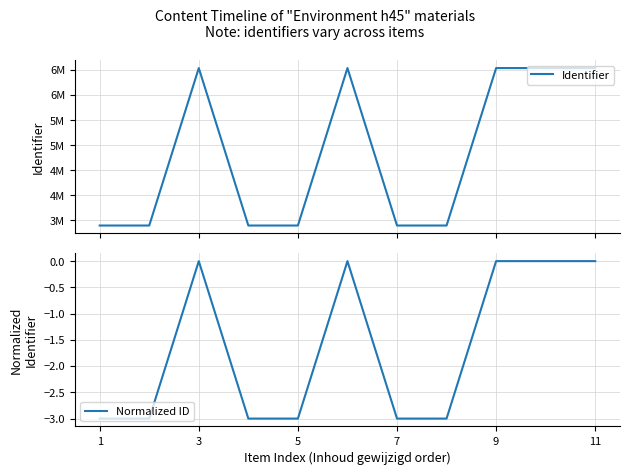

Rank the series by their maximum value, from lowest to highest.

Normalized ID, Identifier